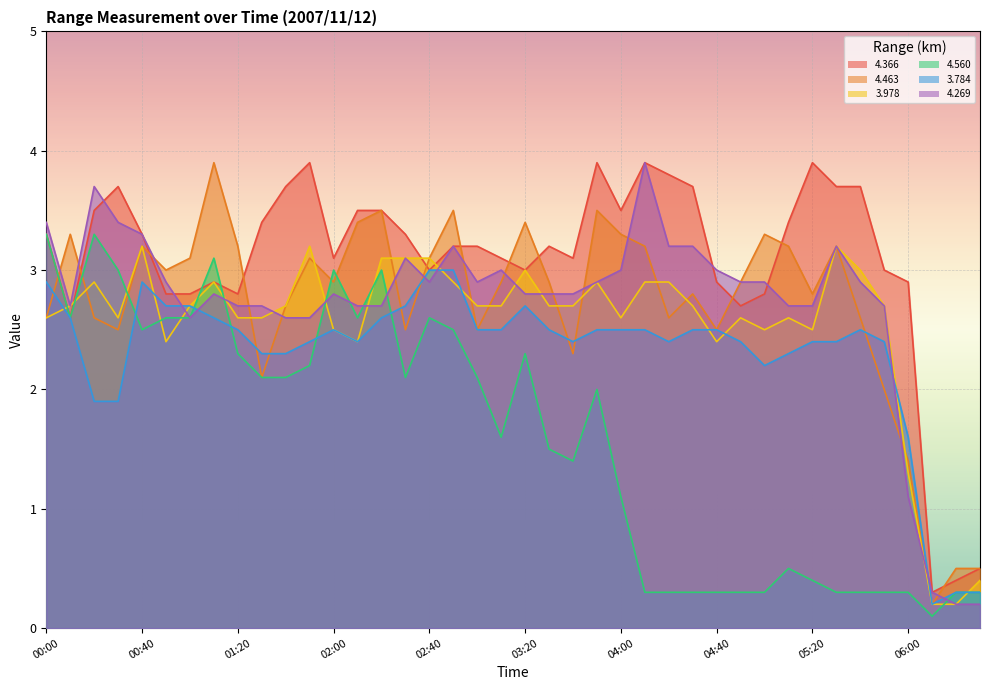

The 3.978 series shows 2.4 at 00:50. True or false?

True